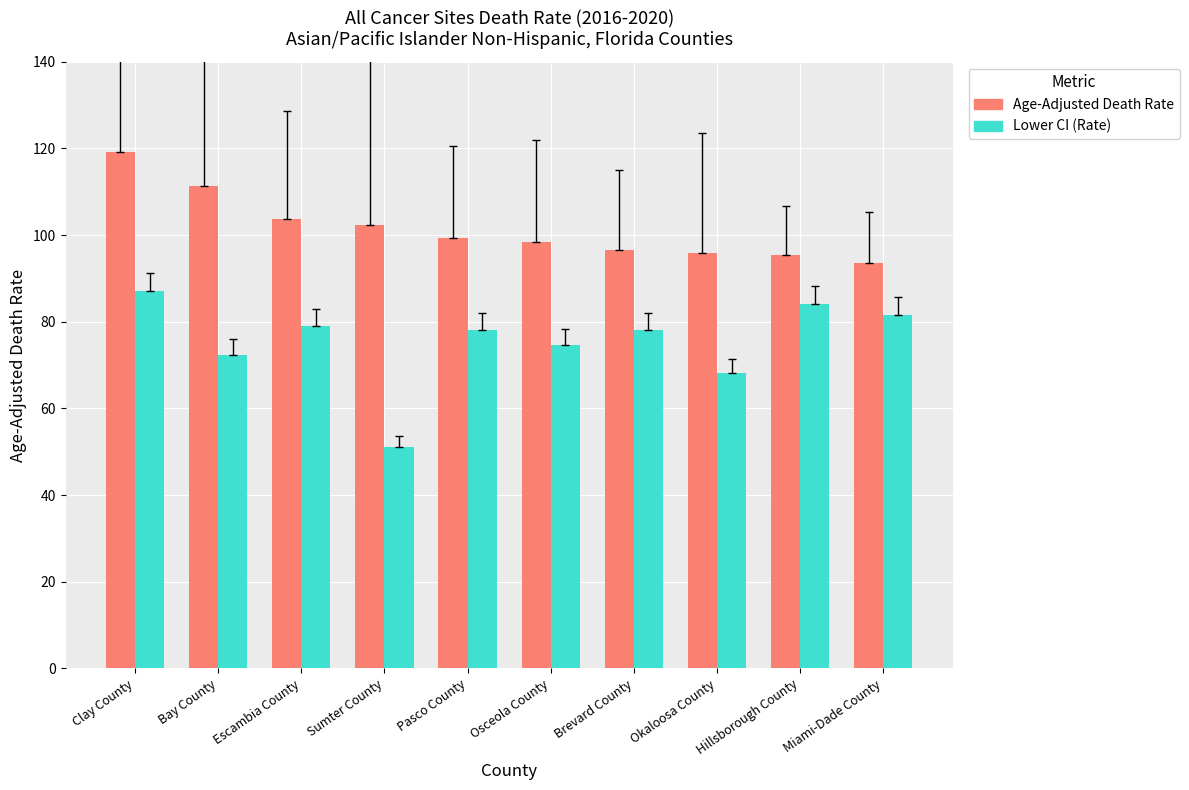

What is the difference between the highest and lowest values at Clay County?

32.2